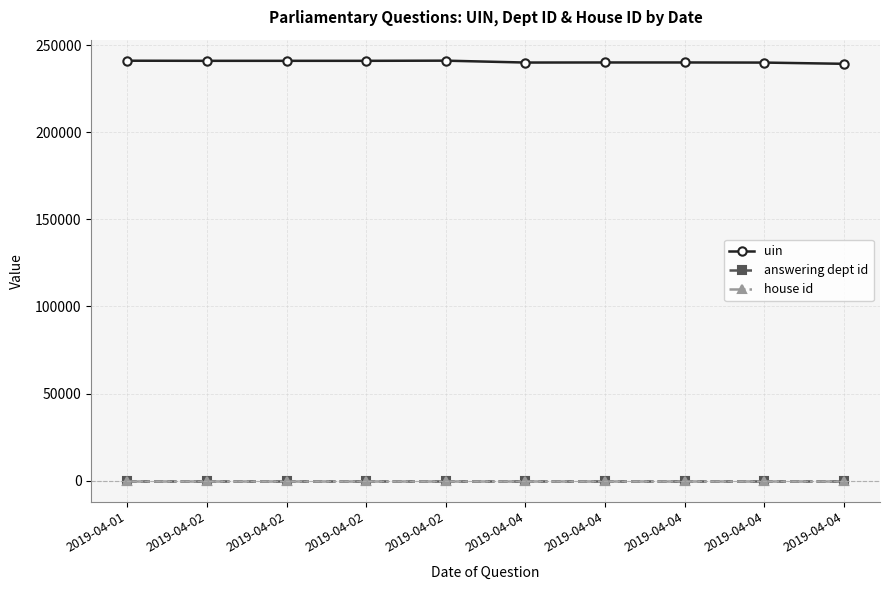

How many data points in uin are less than 240995?

5